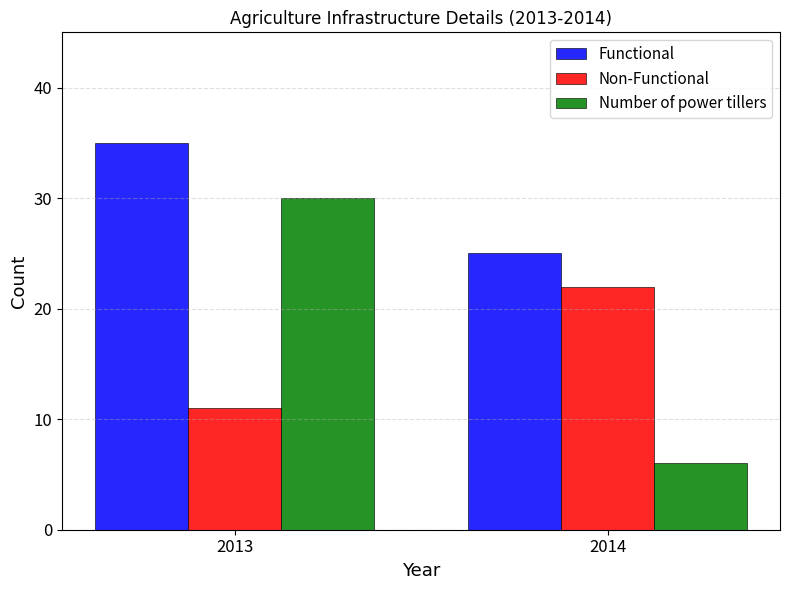

What are all the series names shown in the legend?

Functional, Non-Functional, Number of power tillers